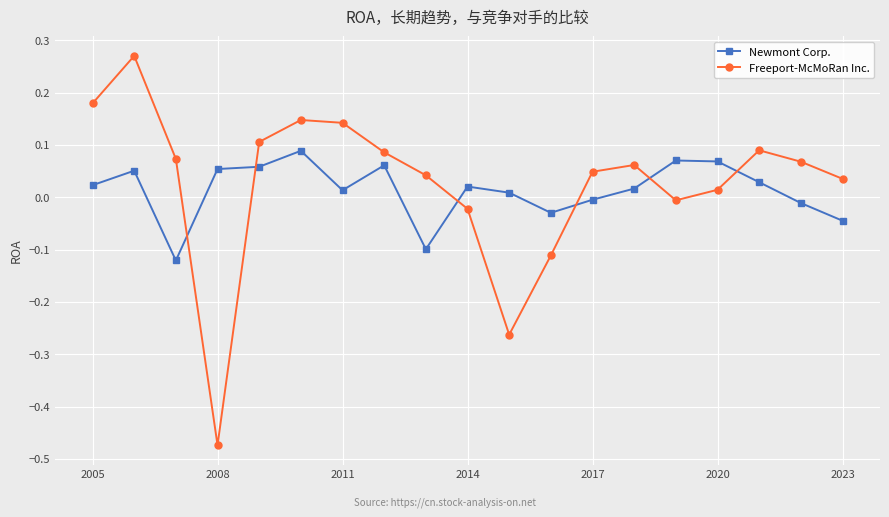

How many negative values does the Freeport-McMoRan Inc. series have?

5